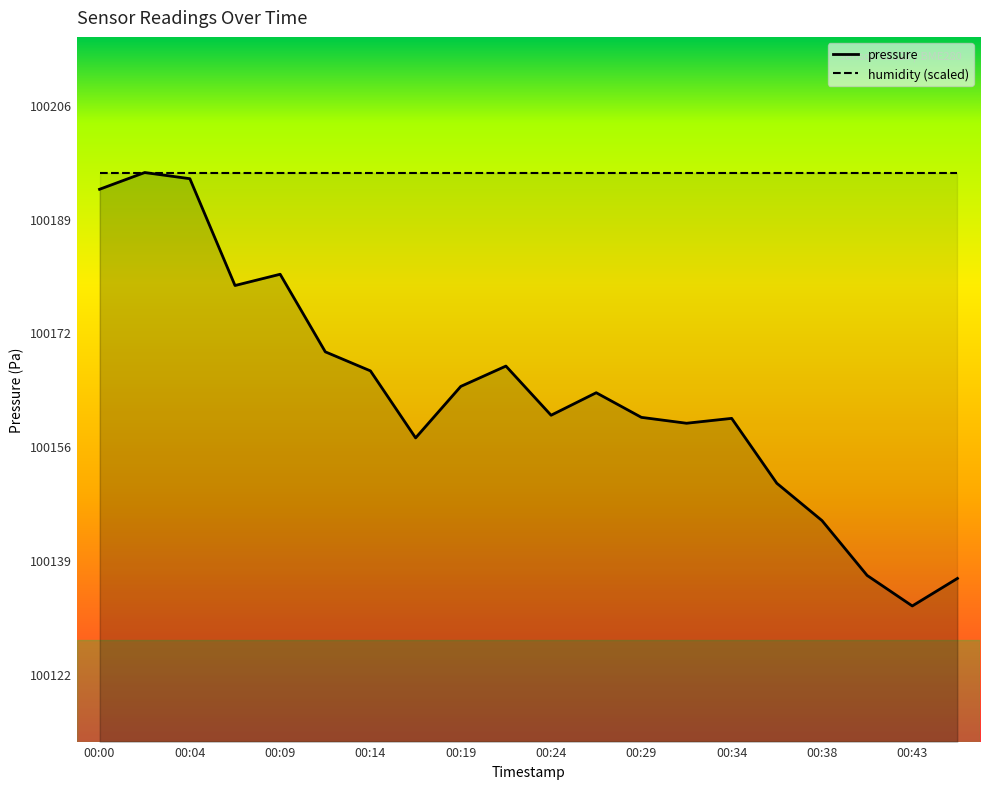

Reading left to right, transcribe all the data shown in this chart.

00:00=100193.4	00:02=100195.9	00:04=100195.0	00:07=100179.2	00:09=100180.9	00:12=100169.4	00:14=100166.6	00:17=100156.8	00:19=100164.3	00:21=100167.3	00:24=100160.1	00:26=100163.4	00:29=100159.8	00:31=100158.9	00:34=100159.6	00:36=100150.1	00:38=100144.6	00:41=100136.5	00:43=100132.0	00:46=100136.0